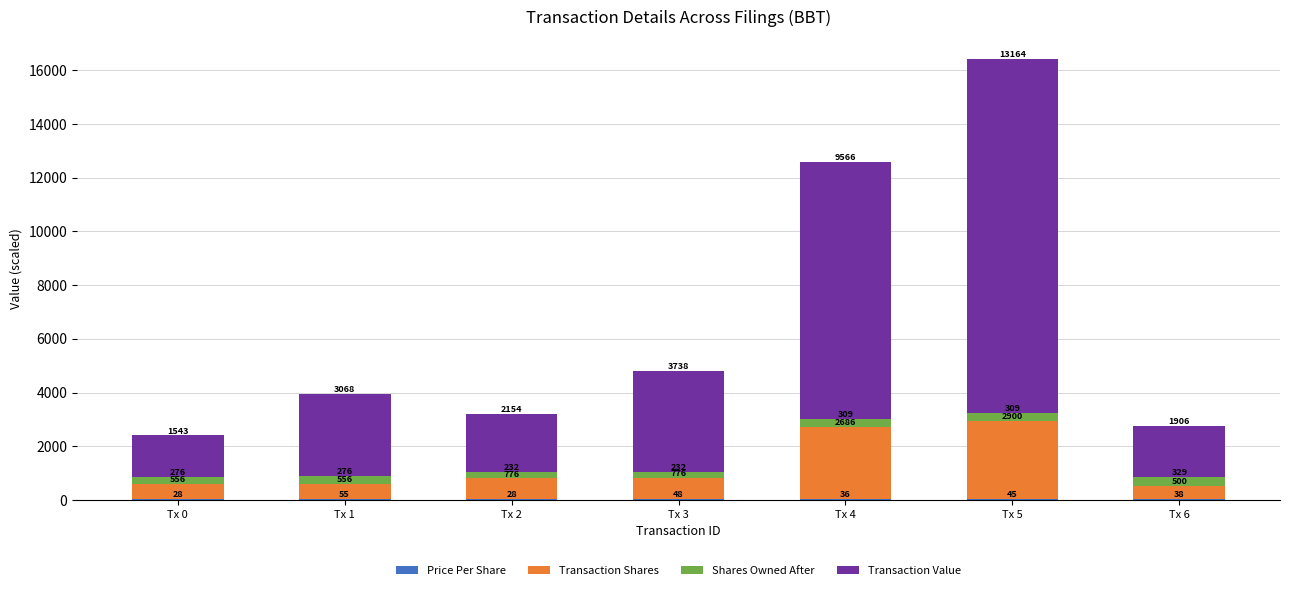

At which category is the sum across all series the highest?

Tx 5